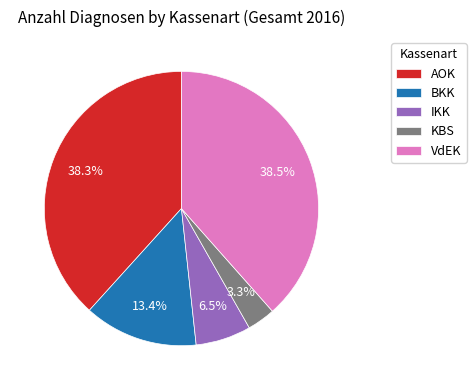

Is there a majority slice in this chart?

No